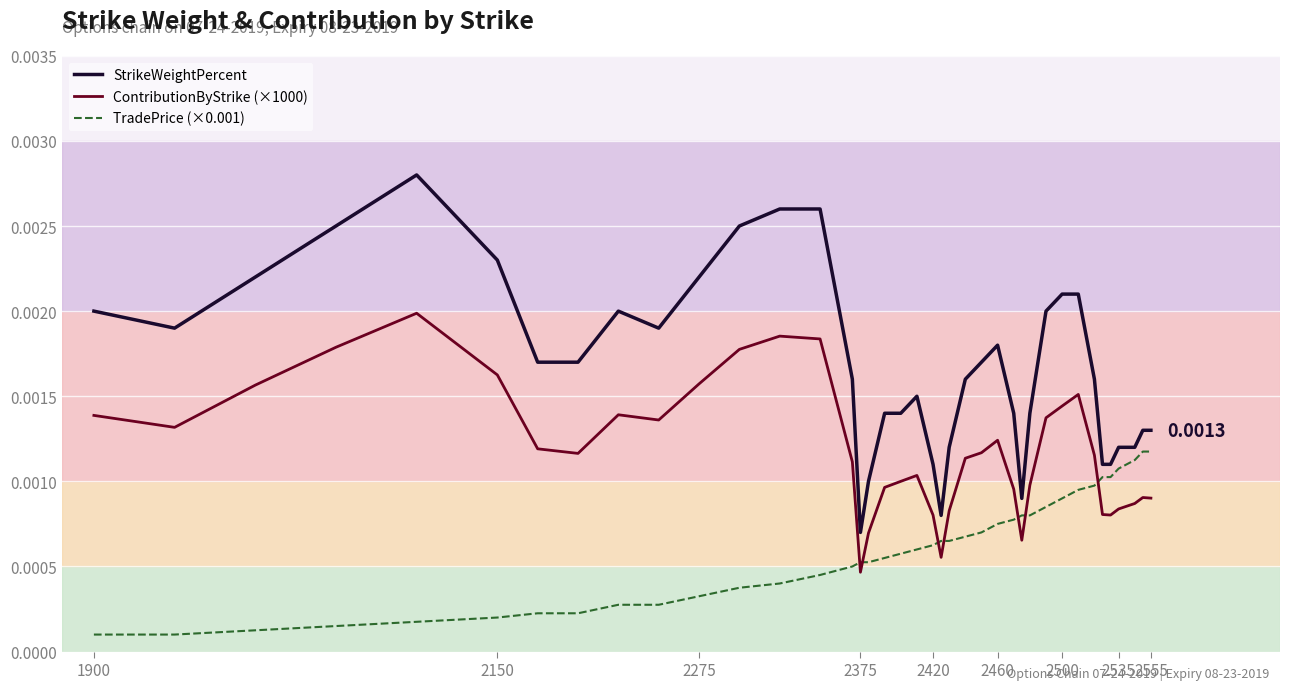

Which series has the widest spread of values?

StrikeWeightPercent